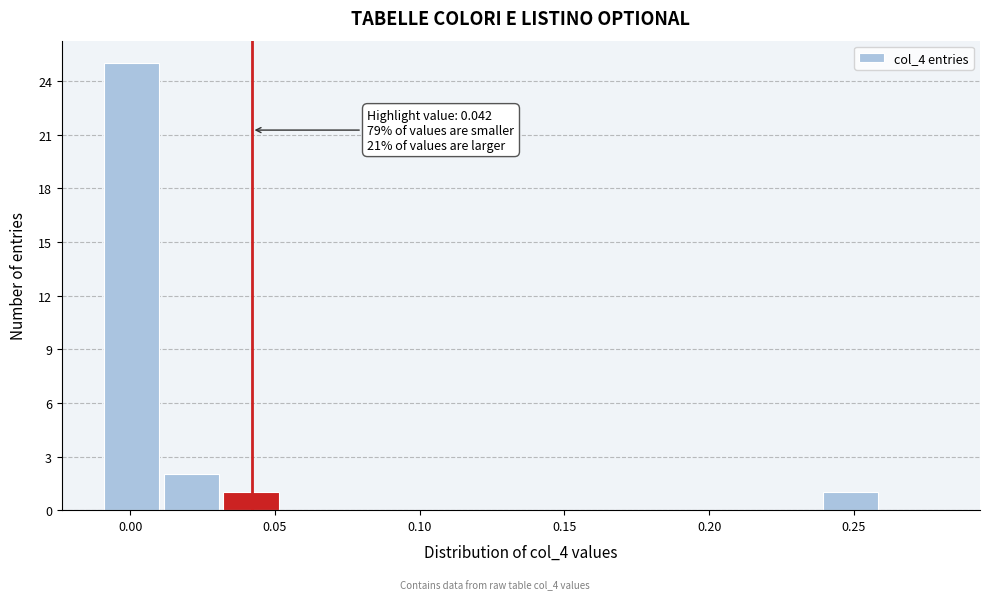

Over which range of the x-axis is the bar tallest?

-0.010 to 0.010